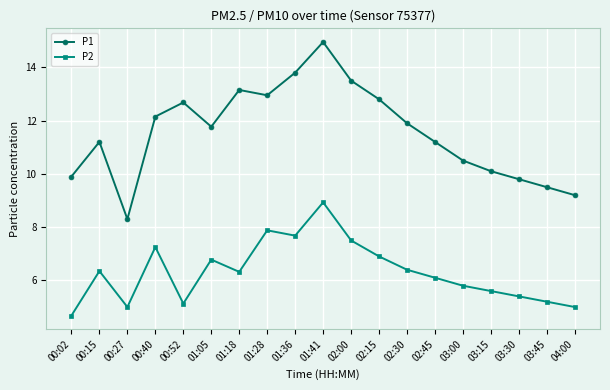

In P1, how many points are higher than both neighbors (excluding endpoints)?

4